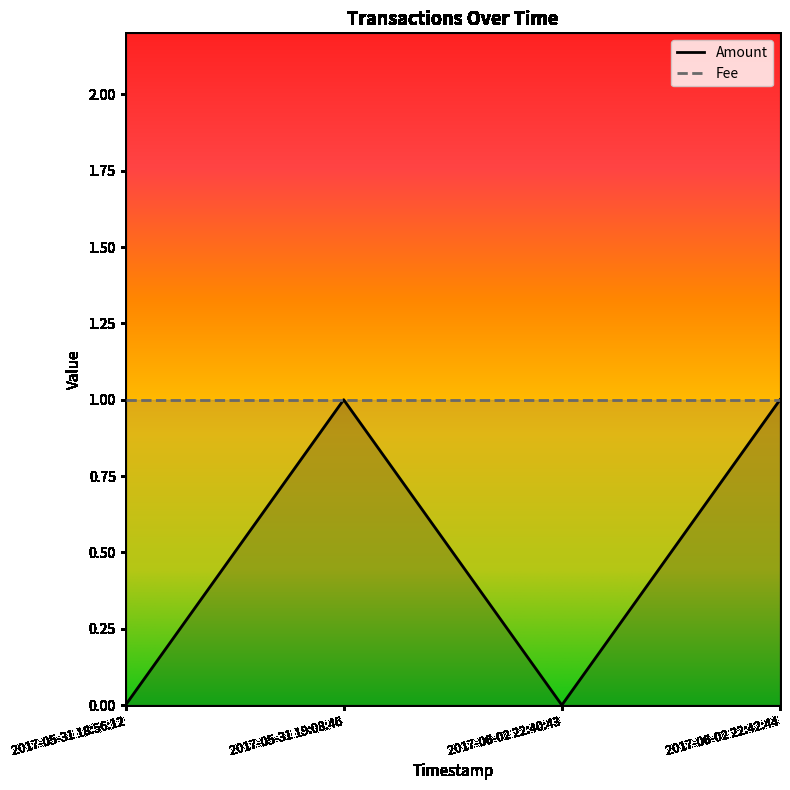

What is the change in value from 2017-05-31 19:08:46 to 2017-06-02 22:40:43?

-1